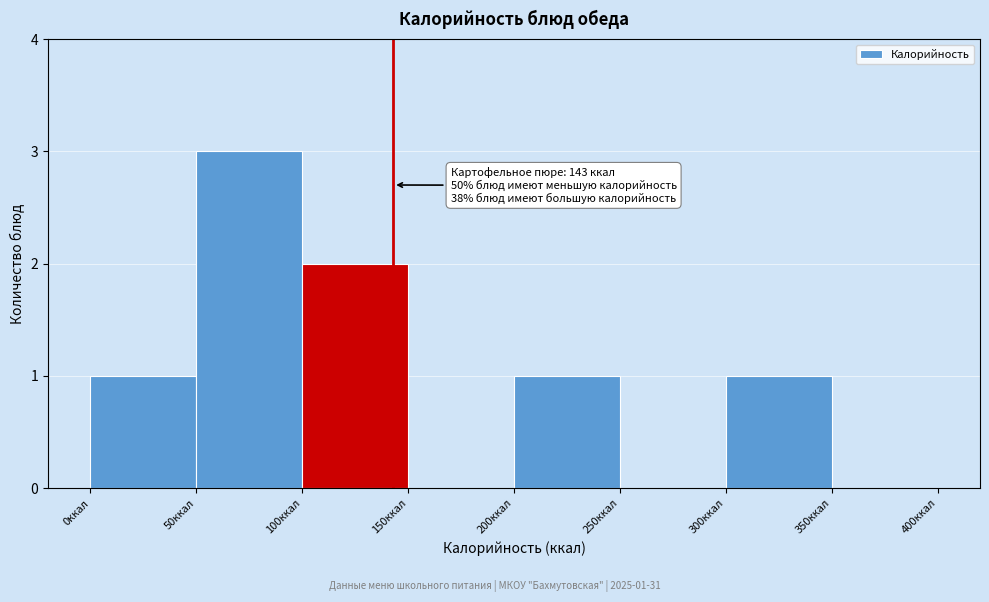

Over which range of the x-axis is the bar tallest?

50 to 100